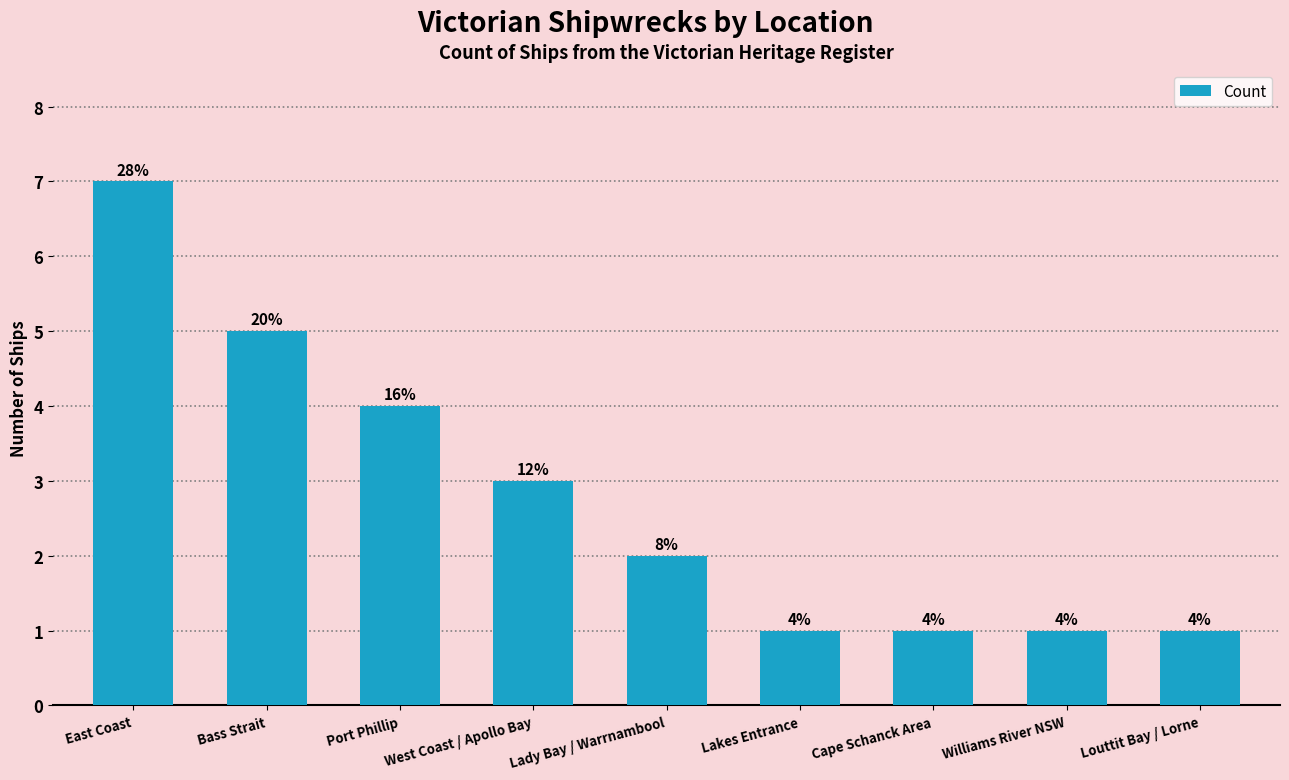

Are the bars horizontal?

No